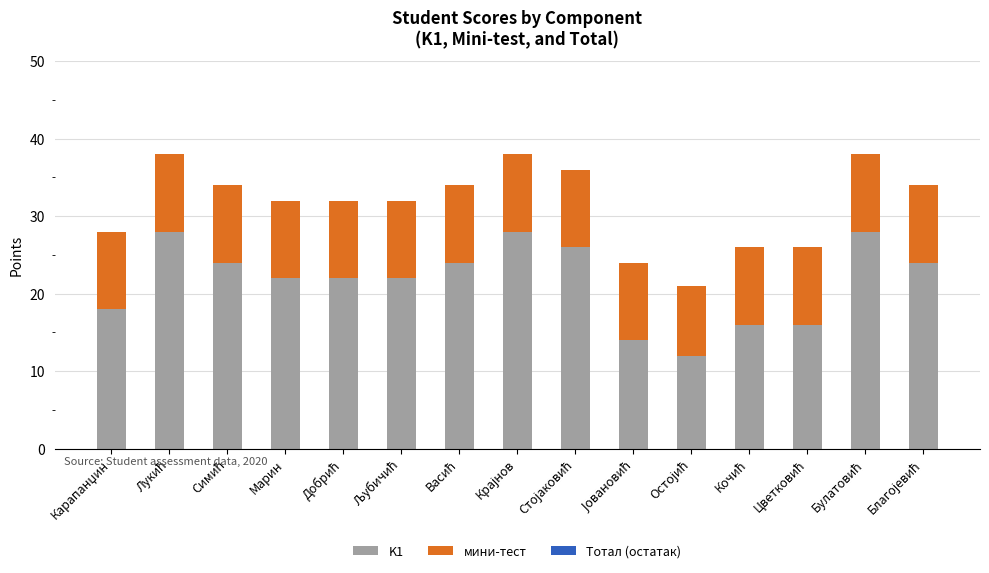

What is the difference between the maximum and minimum values in the K1 series?

16